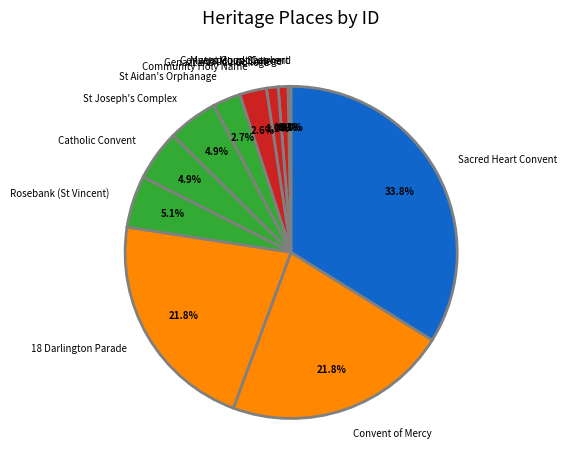

Is there a majority slice in this chart?

No